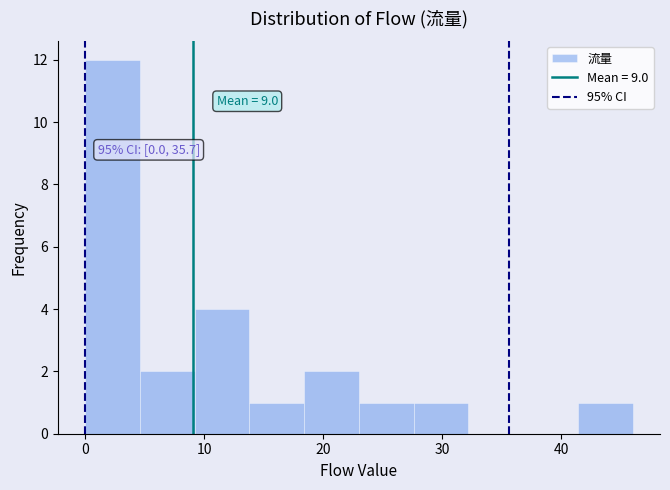

Over which range of the x-axis is the bar tallest?

0.0 to 4.6